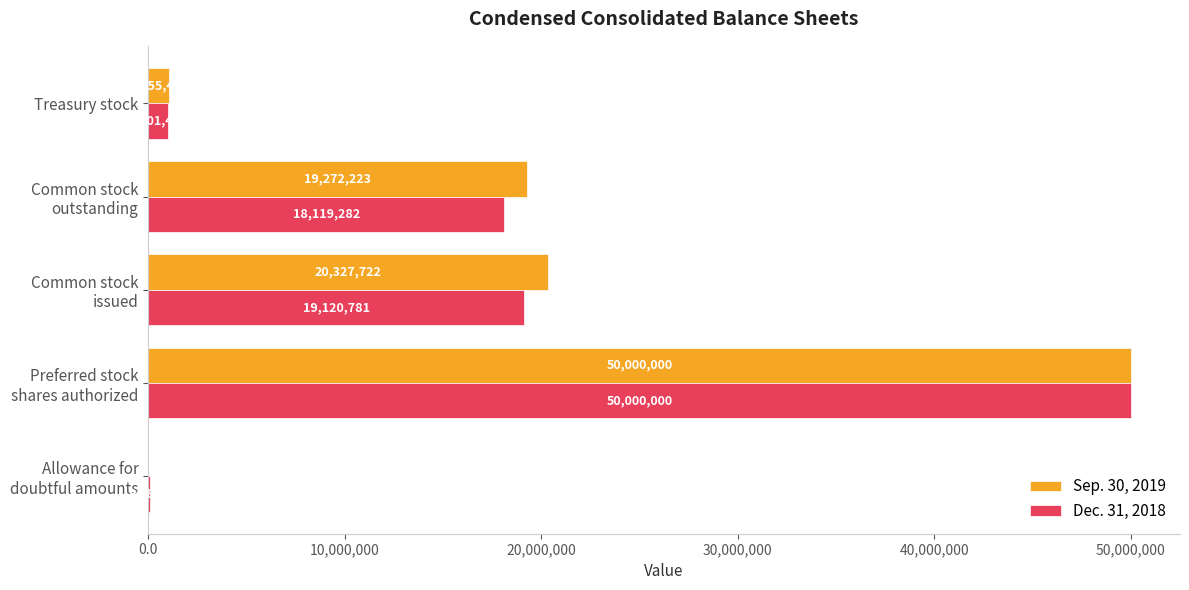

What are all the series names shown in the legend?

Sep. 30, 2019, Dec. 31, 2018